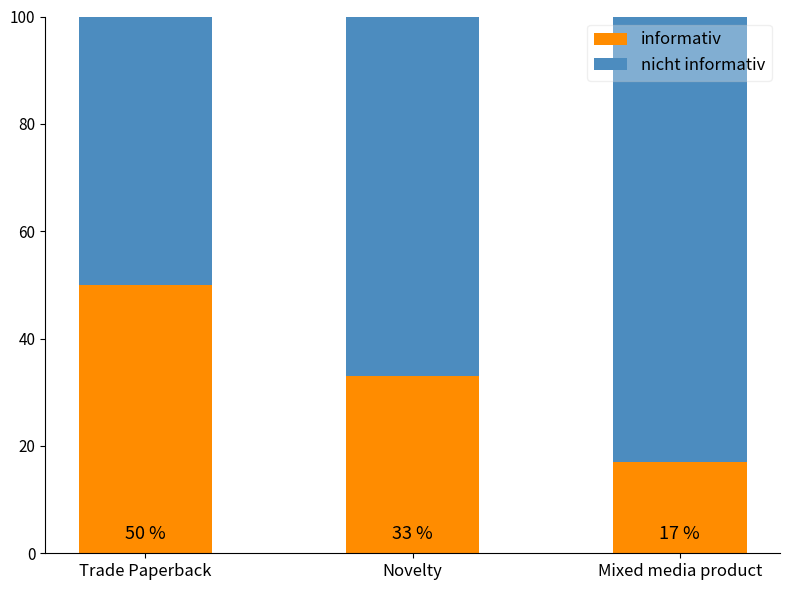

What is the minimum value for informativ?

17